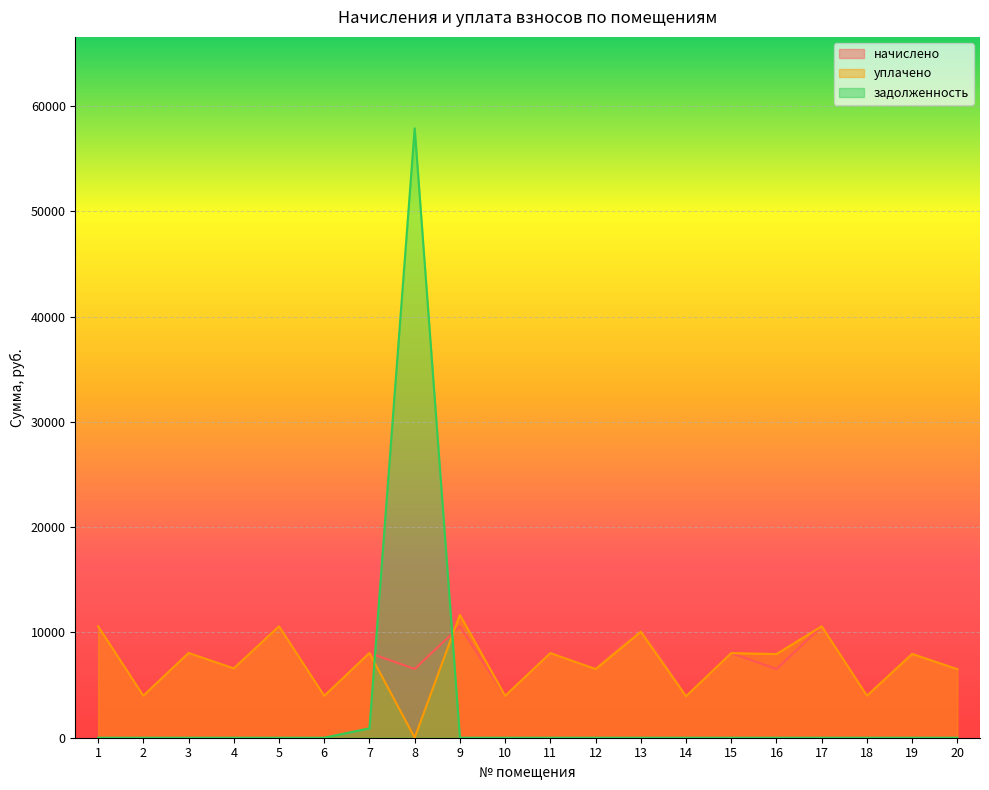

True or false: задолженность has more than 1 interior local peaks.

False